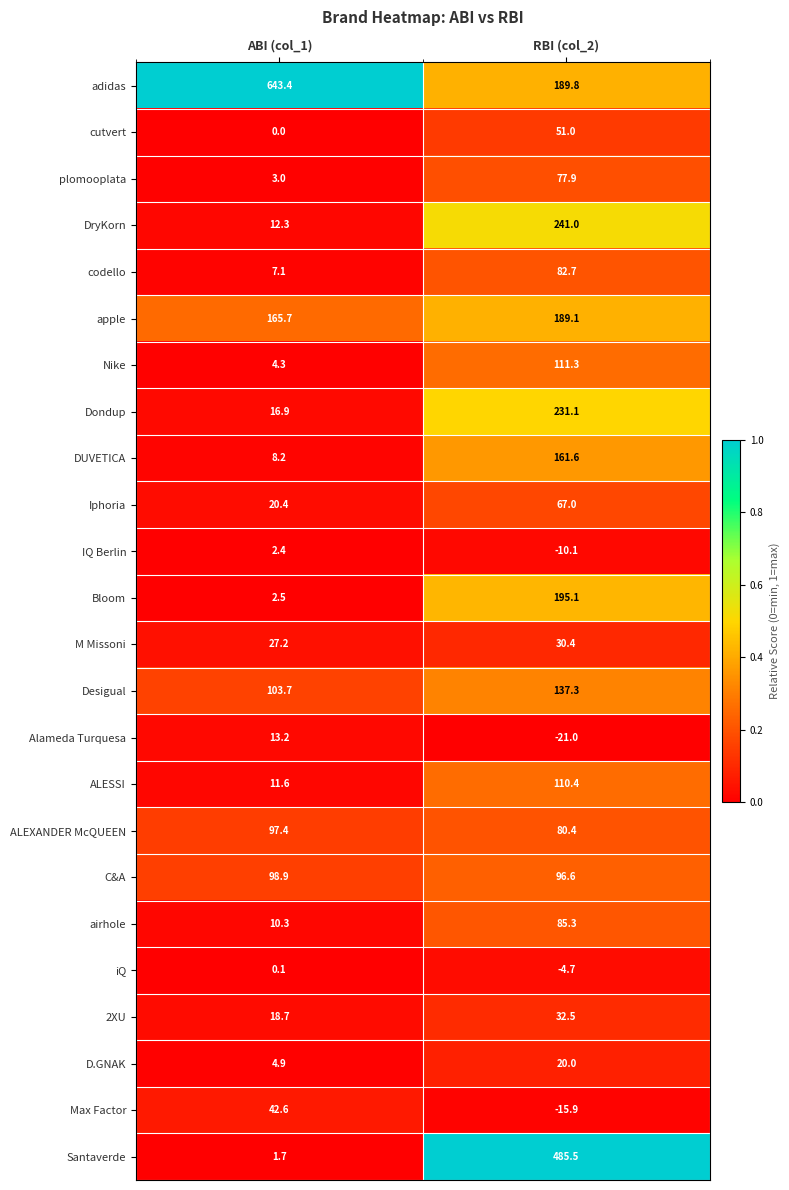

Rank the series by their maximum value, from highest to lowest.

adidas, Santaverde, DryKorn, Dondup, Bloom, apple, DUVETICA, Desigual, Nike, ALESSI, C&A, ALEXANDER McQUEEN, airhole, codello, plomooplata, Iphoria, cutvert, Max Factor, 2XU, M Missoni, D.GNAK, Alameda Turquesa, IQ Berlin, iQ